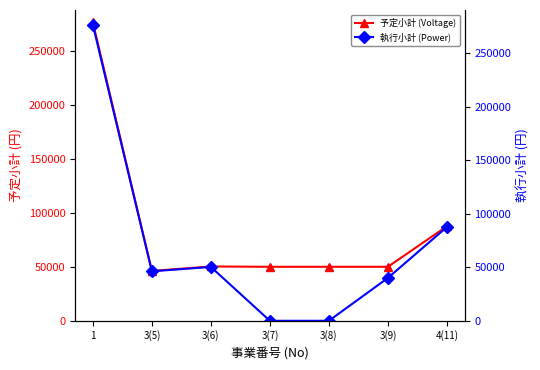

Where is the first local maximum for 執行小計 (Power)?

3(6)